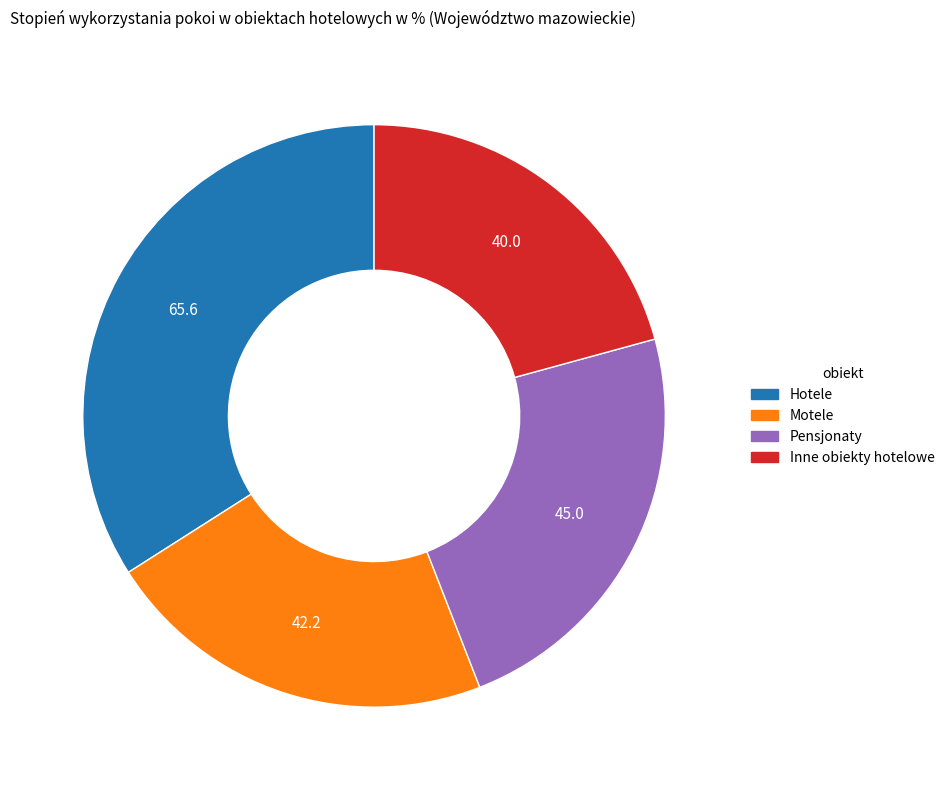

Which has a higher value, Hotele or Pensjonaty?

Hotele